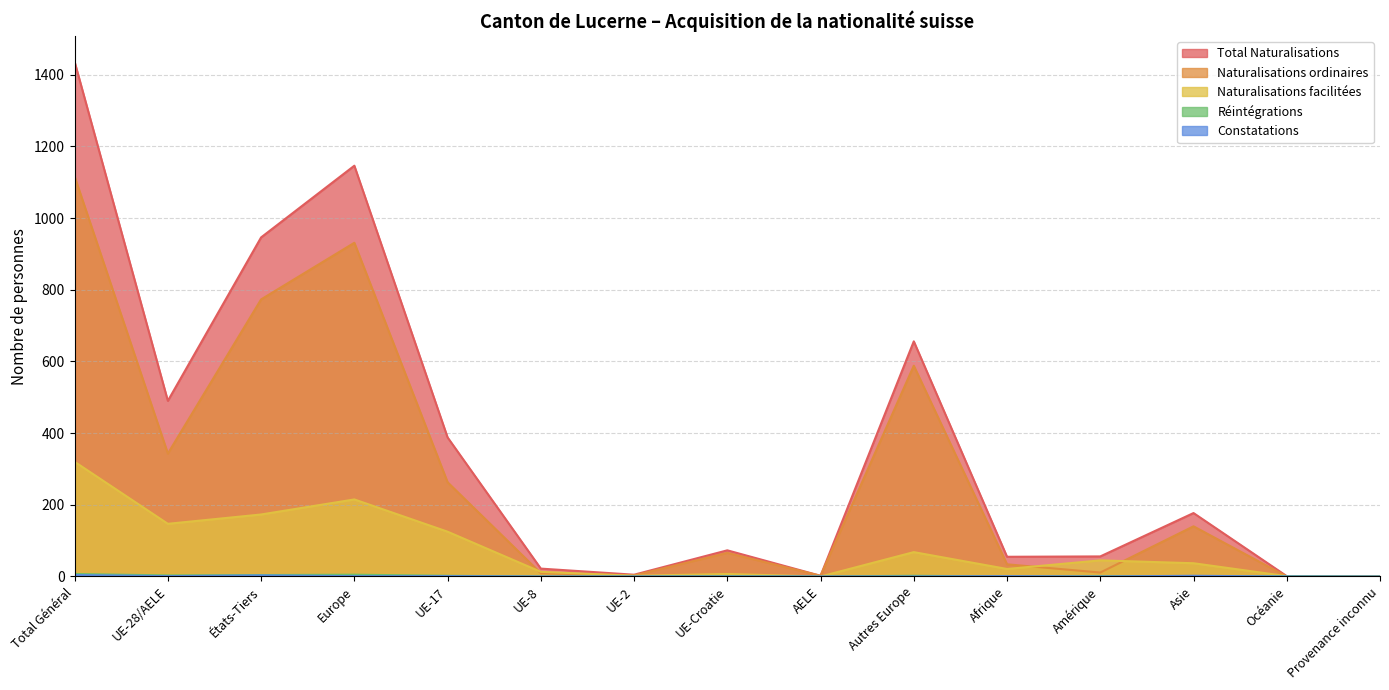

At which label is Total Naturalisations closest to 718?

Autres Europe